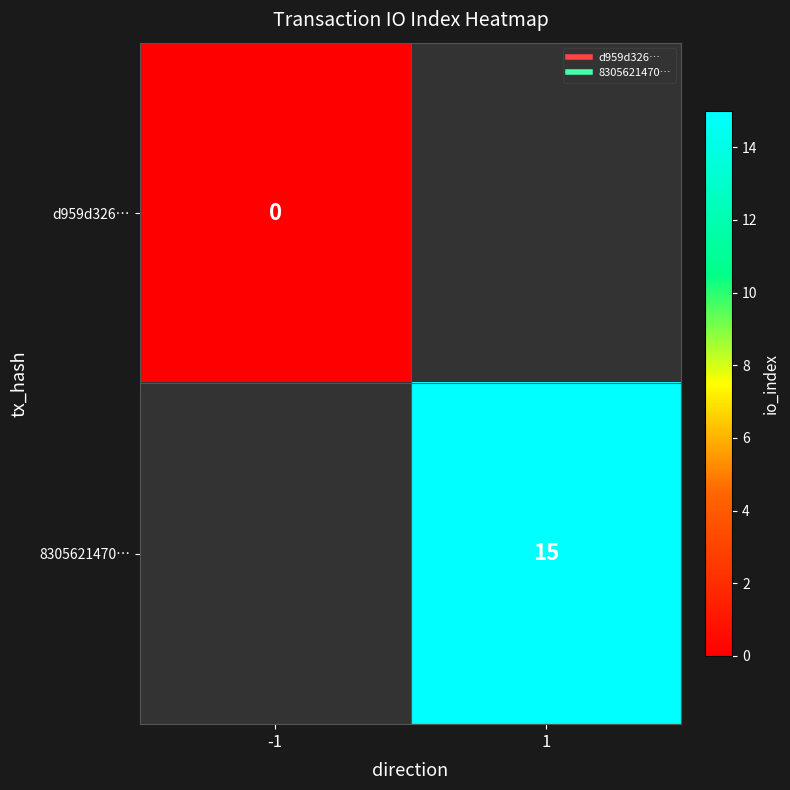

Which series has the largest range (max minus min)?

d959d326…